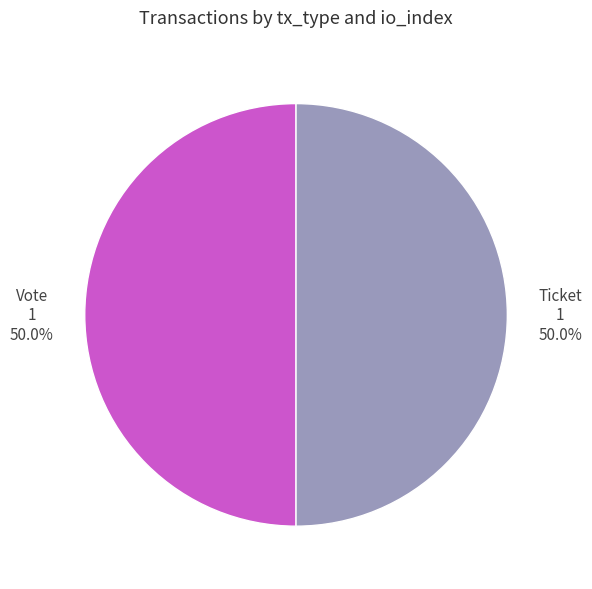

How many segments does this pie chart have?

2